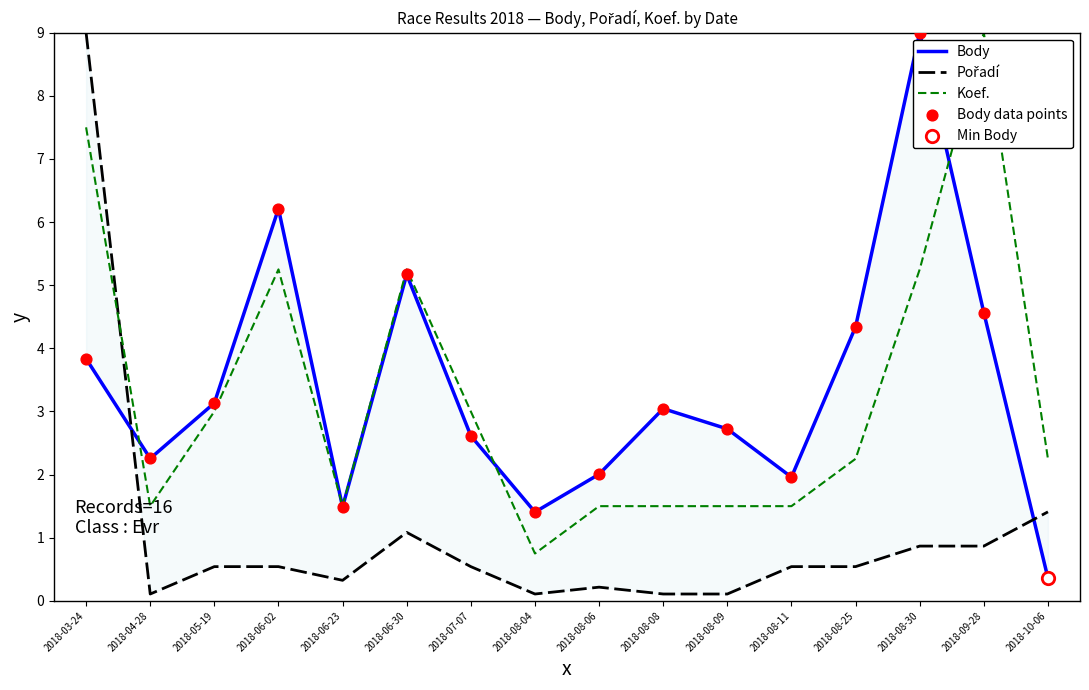

Which series has the largest total across all categories?

Body